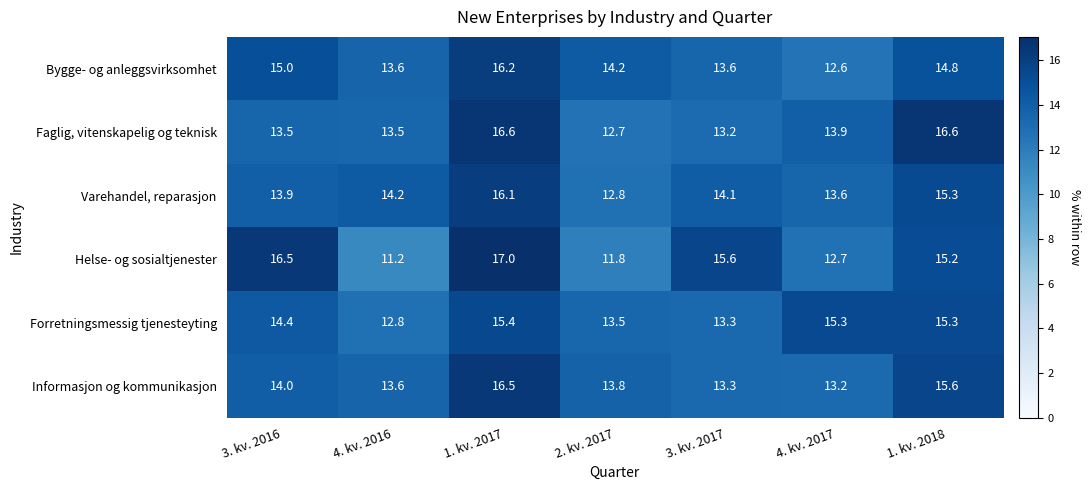

Is it true that Informasjon og kommunikasjon equals 8.4 at 4. kv. 2017?

False